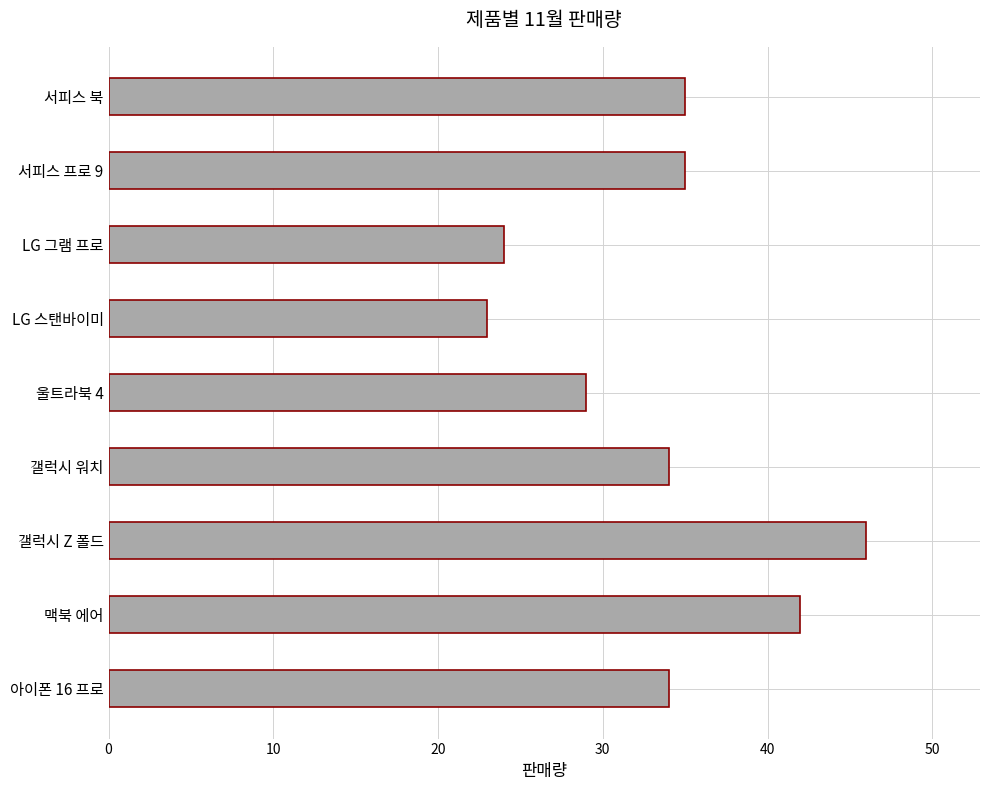

Is it true that the value at 아이폰 16 프로 is 34?

True